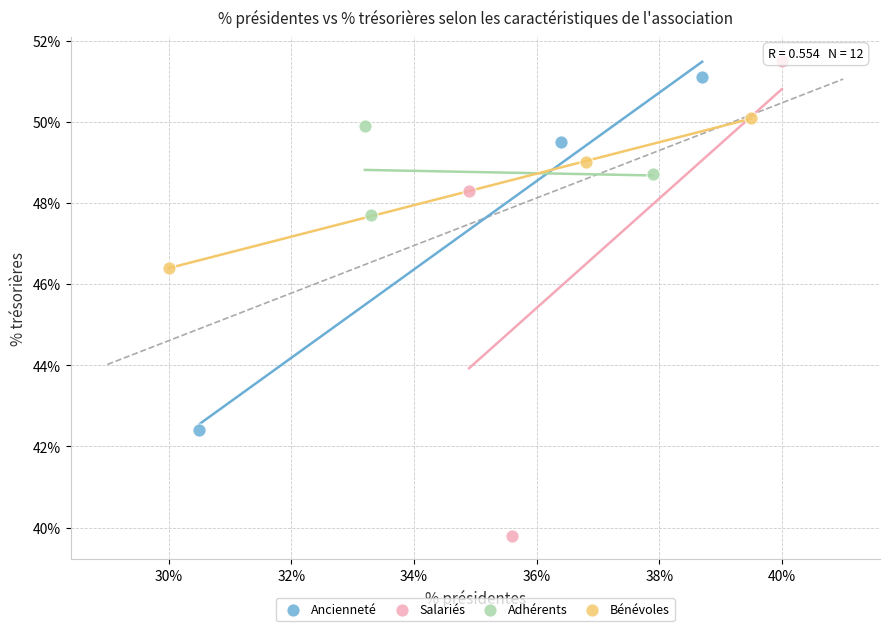

Which series contains the lowest Y value?

Salariés